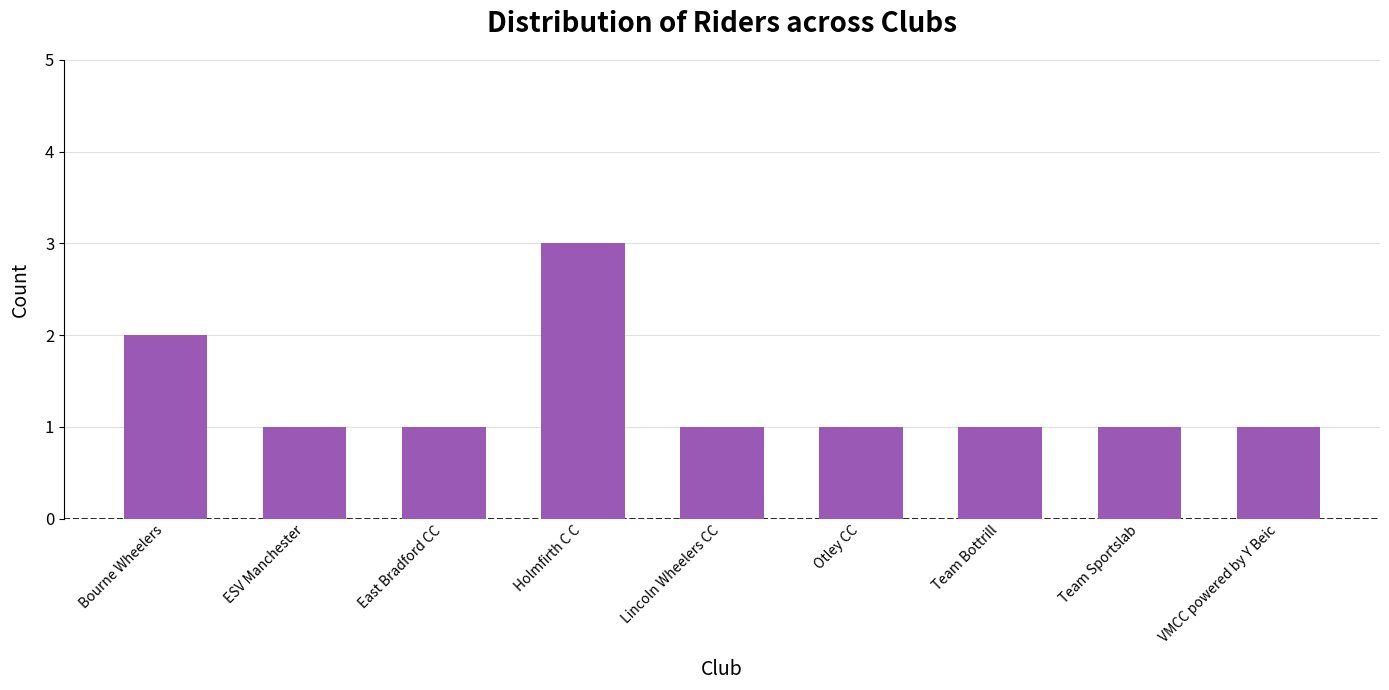

Where is the data nearest to the value 2?

Bourne Wheelers